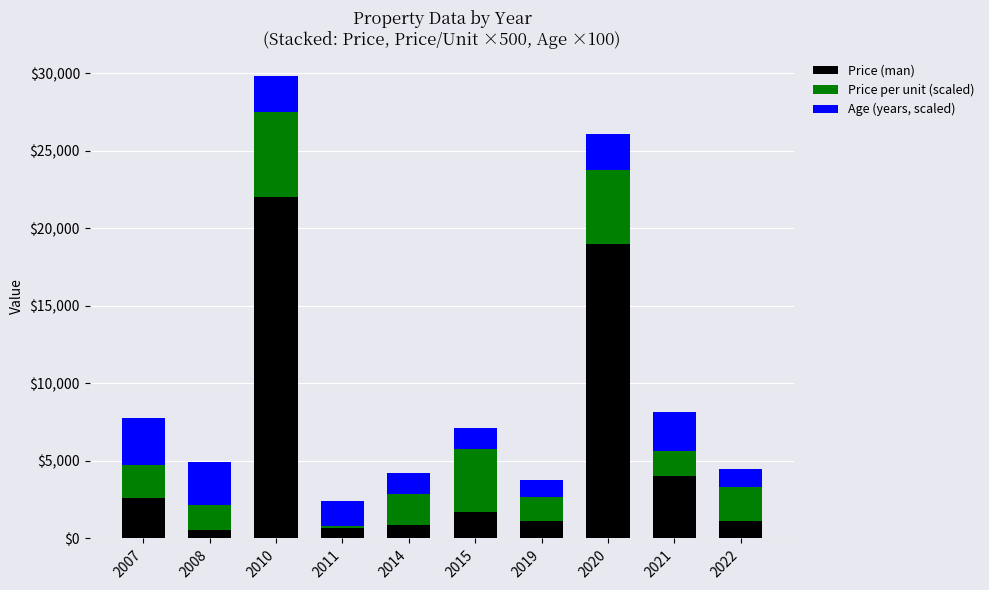

At which category is the sum across all series the highest?

2010